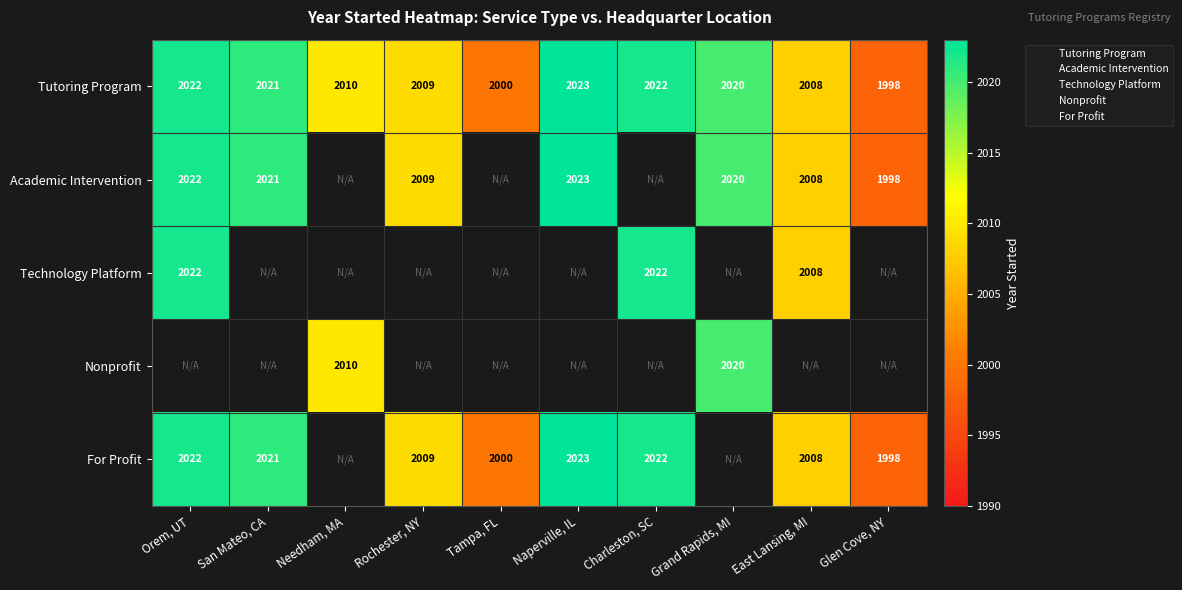

True or false: Nonprofit has a value of 2010.0 at Needham, MA.

True